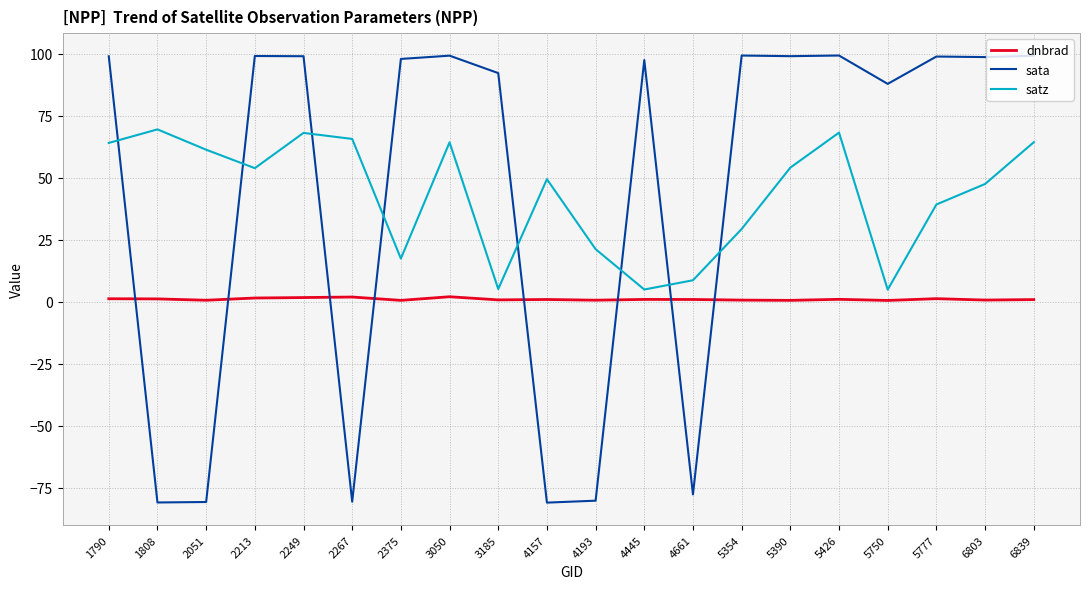

True or false: dnbrad and sata intersect in this chart.

True